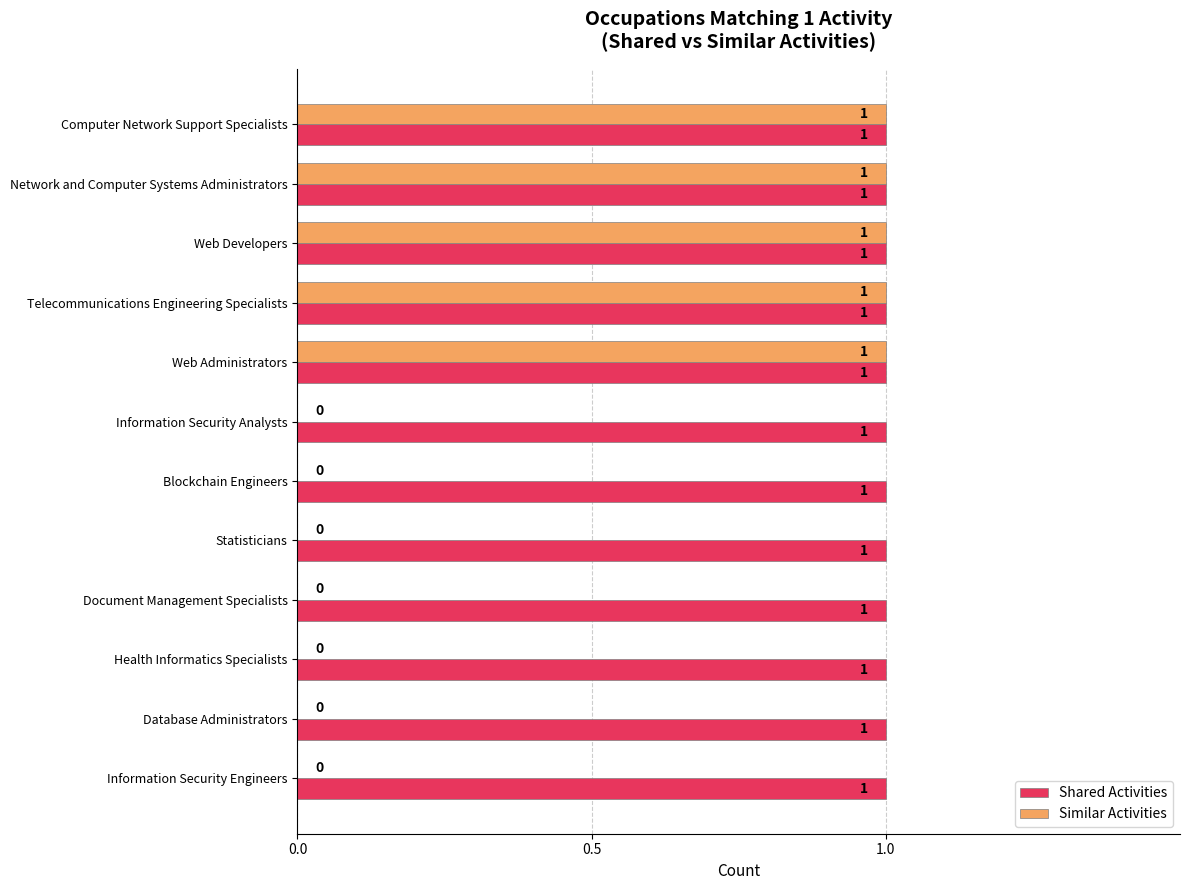

How many Similar Activities values are between 0 and 1?

12